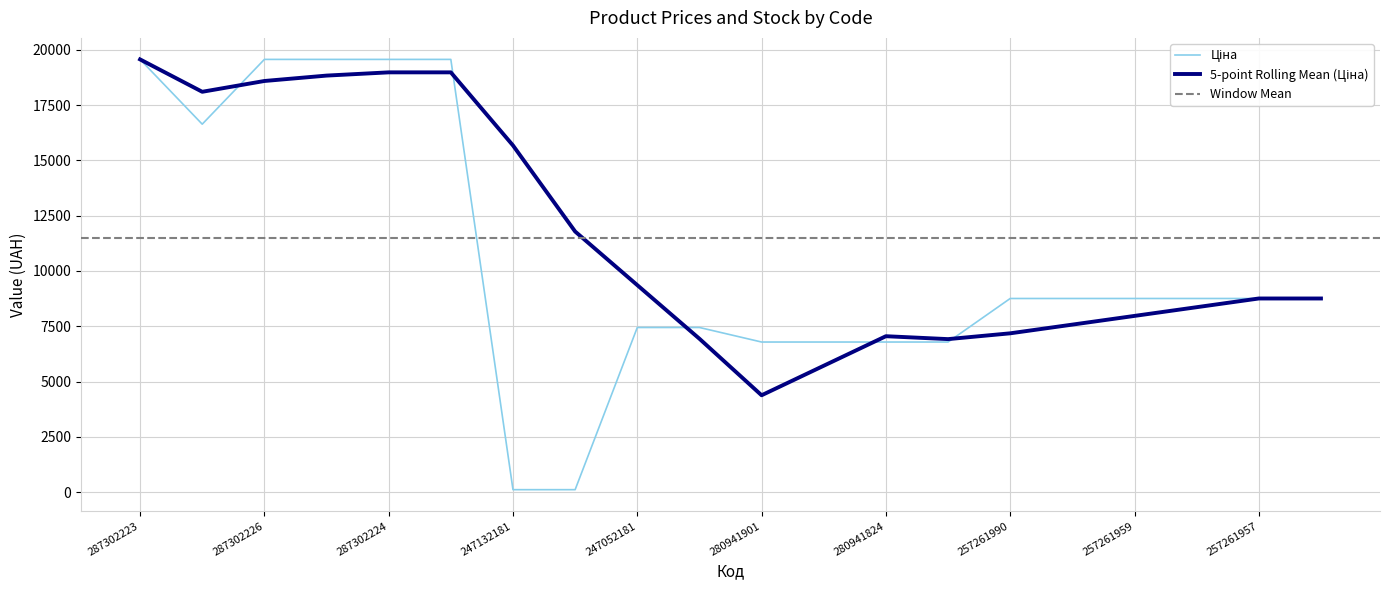

What is the difference between the second highest and minimum values in the Ціна series?

19453.1